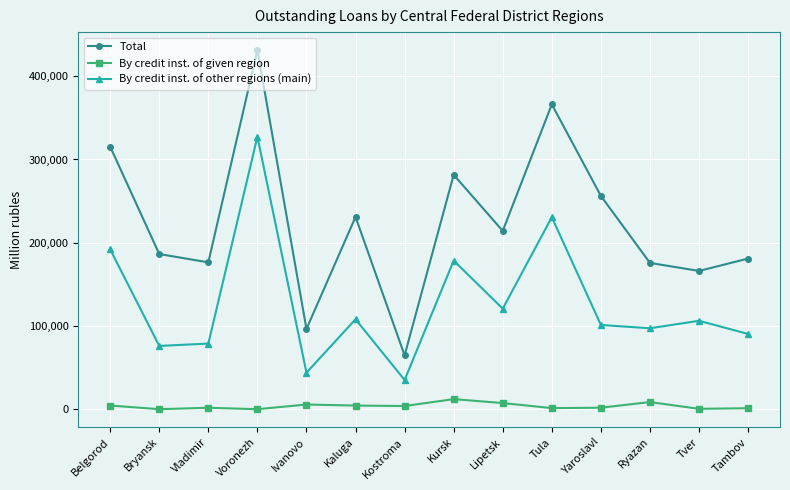

What position from the left is Tula?

10